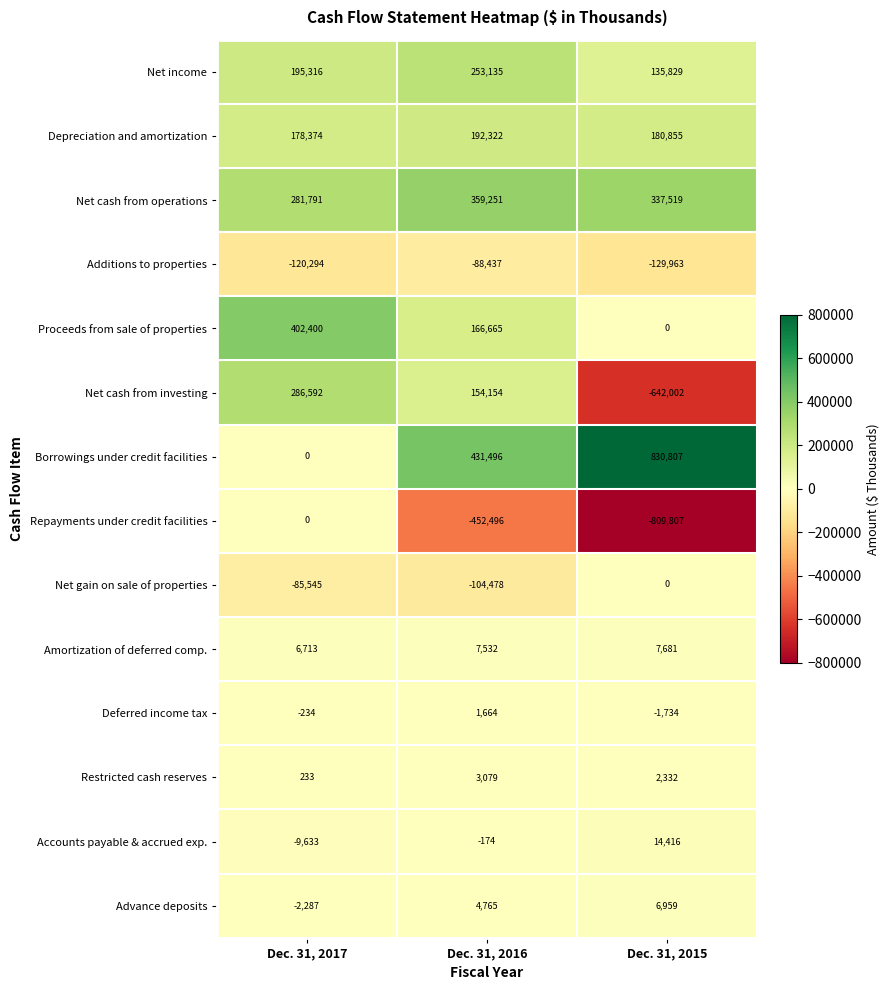

What is the difference between the maximum and minimum values in the Net gain on sale of properties series?

104478